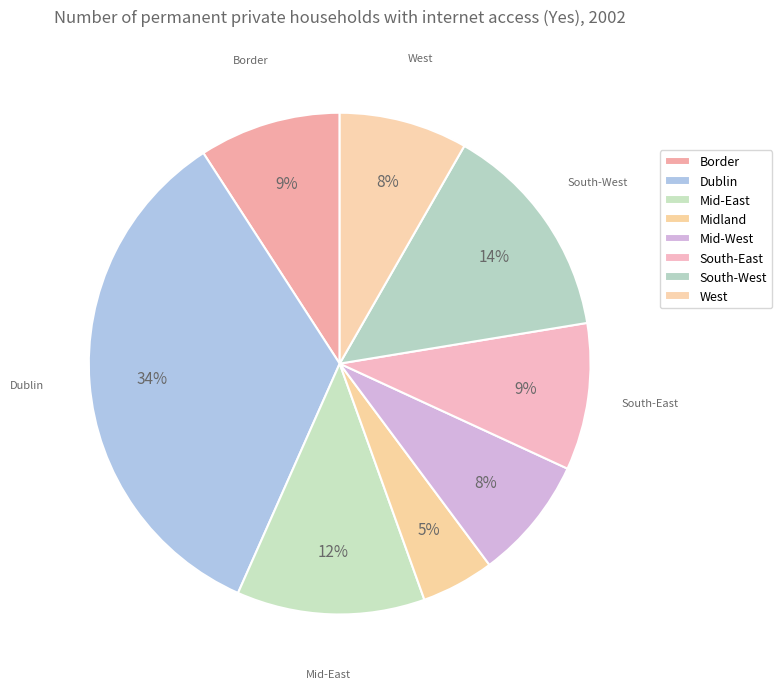

Count the number of slices in the pie.

8